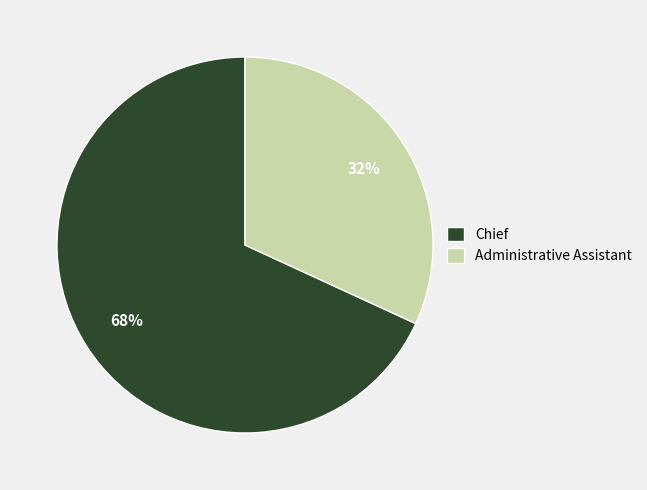

Count the number of slices in the pie.

2